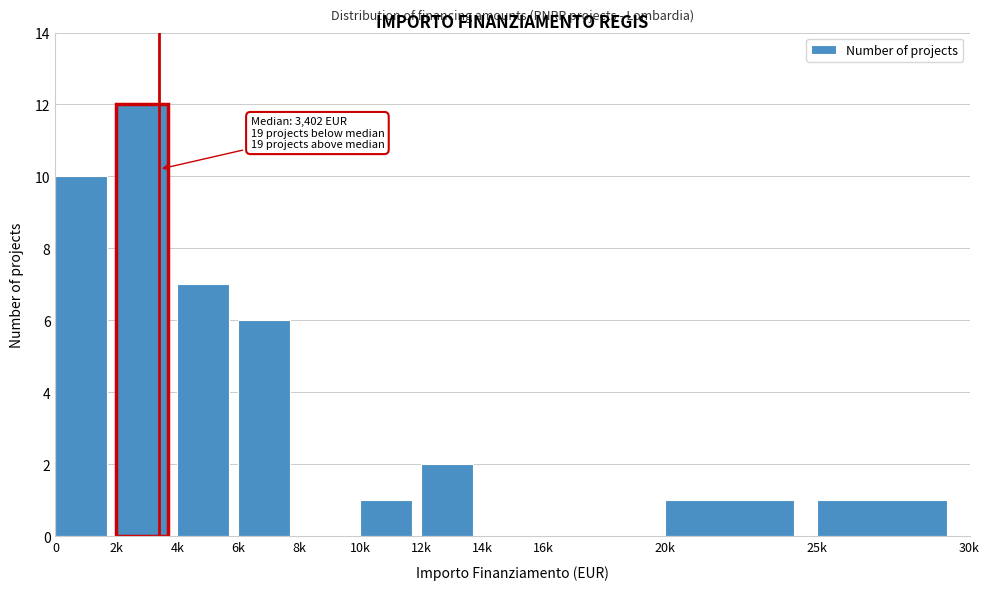

Reading right to left, extract all data points from this chart.

25k=1	20k=1	16k=0	14k=0	12k=2	10k=1	8k=0	6k=6	4k=7	2k=12	0=10